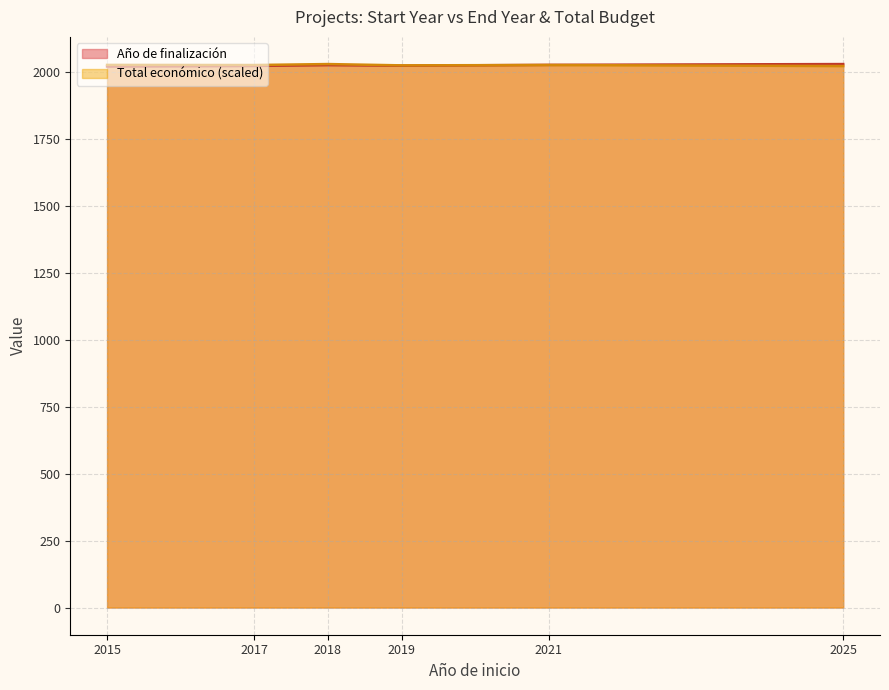

How many interior local valleys (lower than both neighbors) does the data have?

2